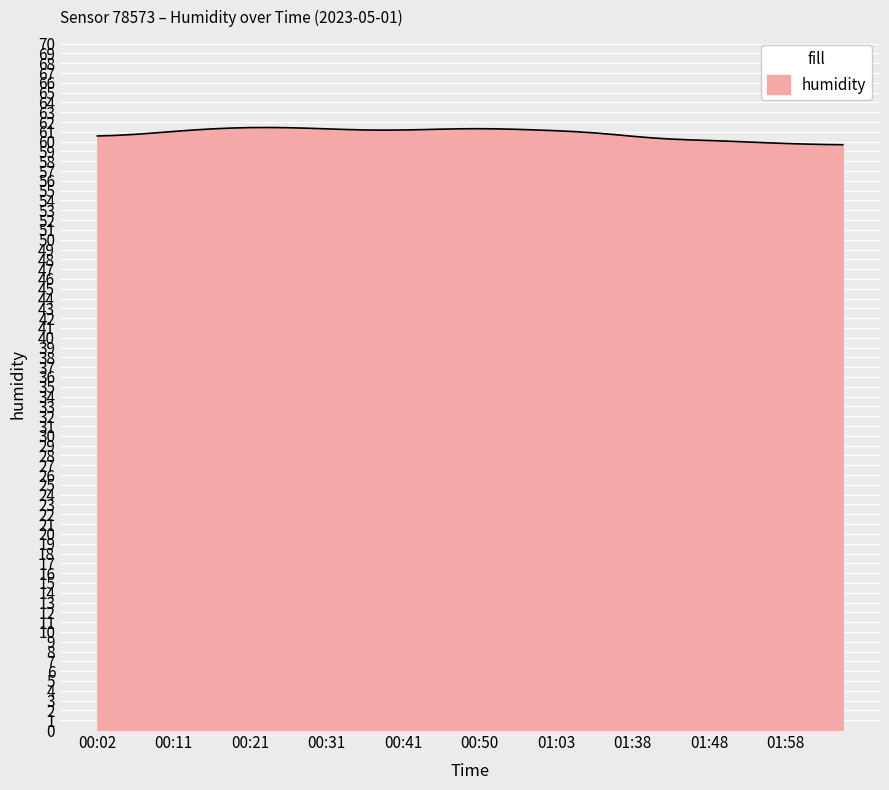

What is the difference between the maximum and minimum values?

1.8